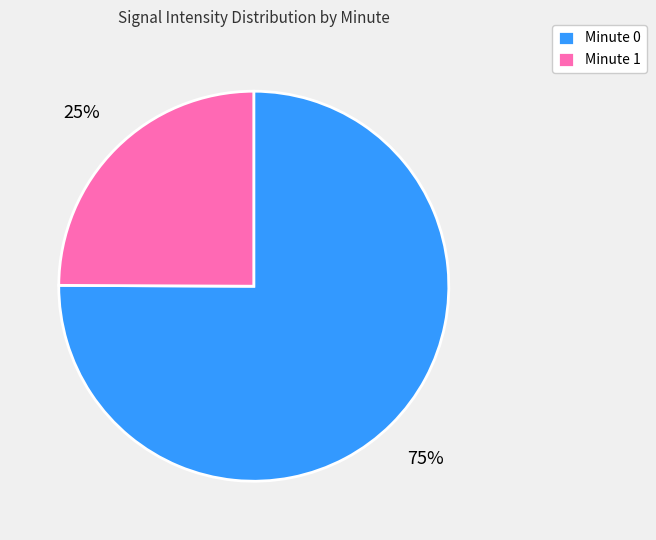

Does Minute 1 account for over 50% of the chart?

No